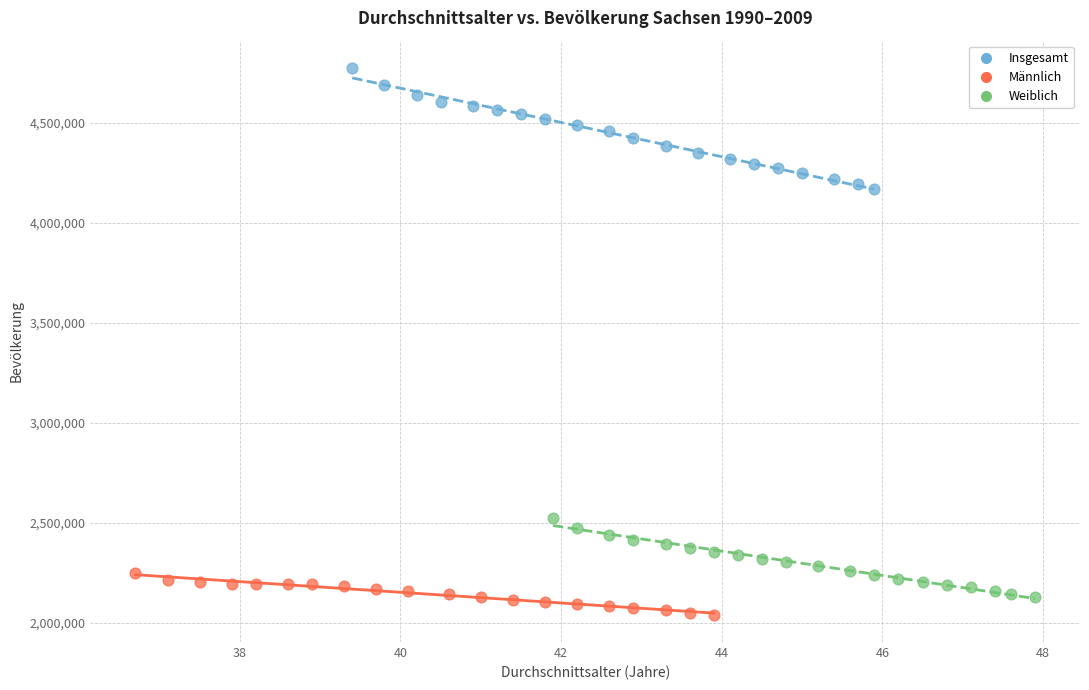

Which series has the widest spread of Y values?

Insgesamt